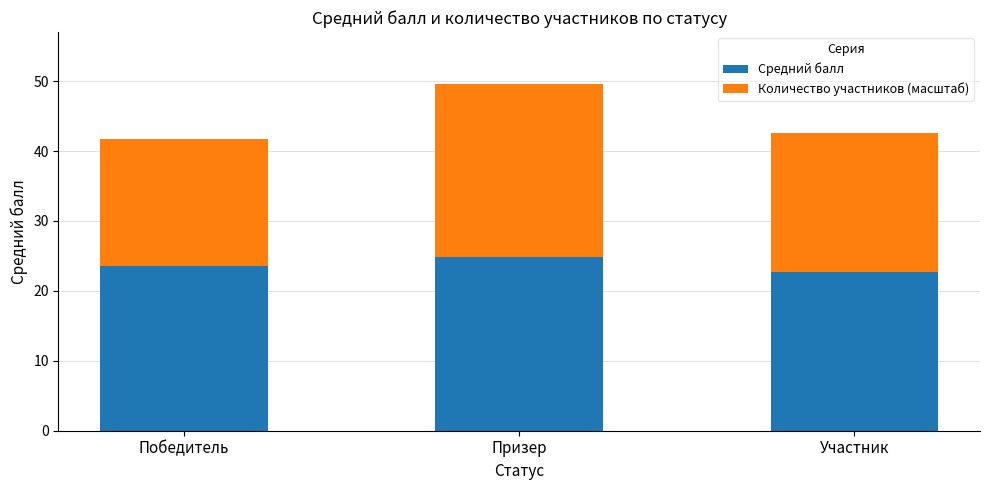

Reading left to right, list the values for the Средний балл series.

Победитель=23.6	Призер=24.8	Участник=22.7